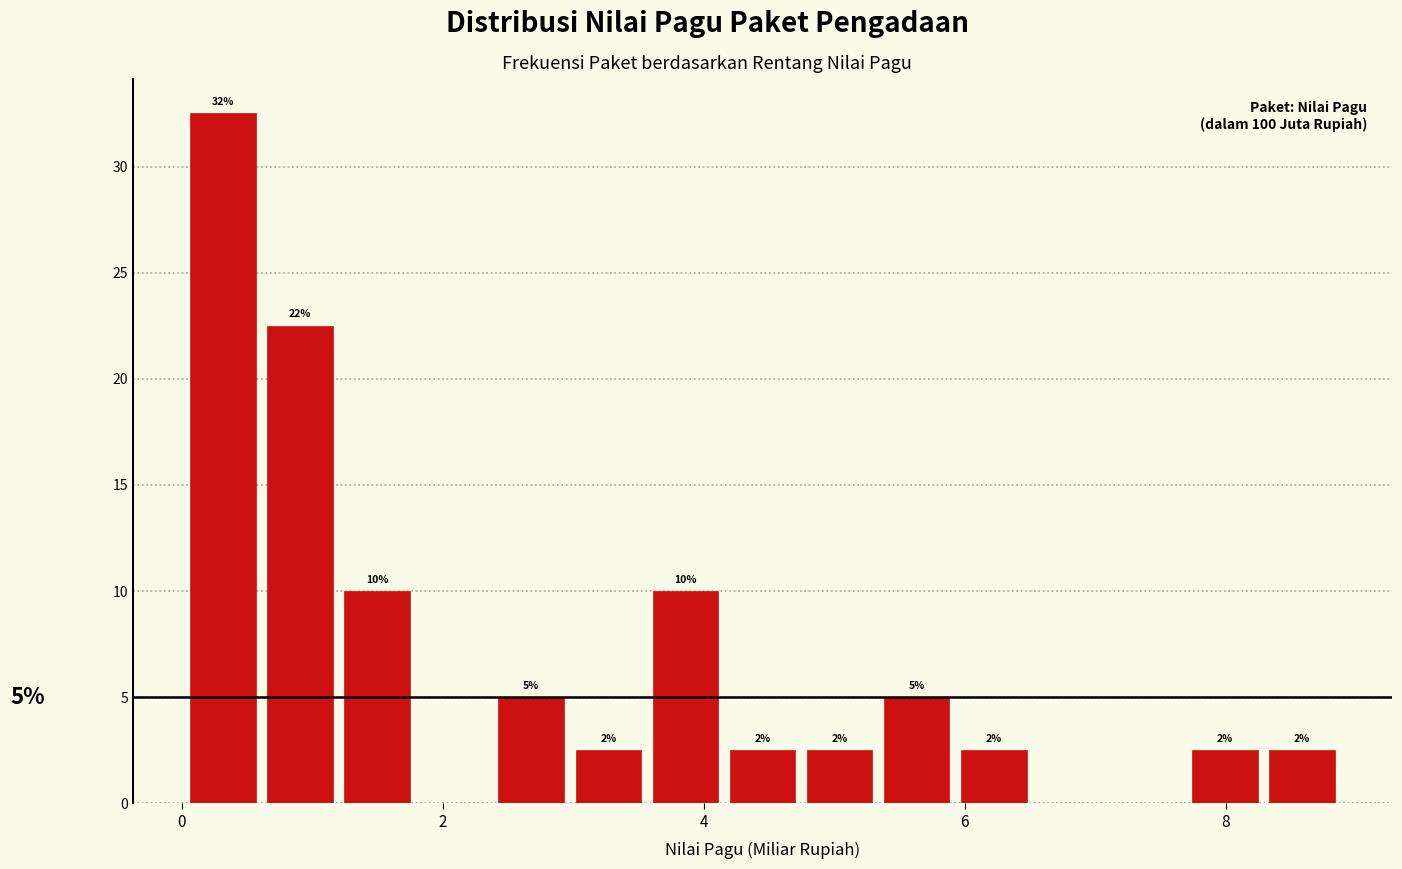

Around what value on the x-axis is the tallest bar? Give the approximate position of its centre, as read against the axis.

0.4